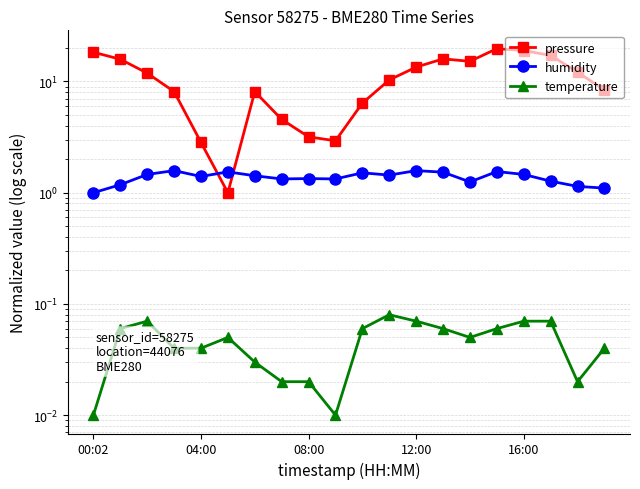

What are all the series names shown in the legend?

pressure, humidity, temperature